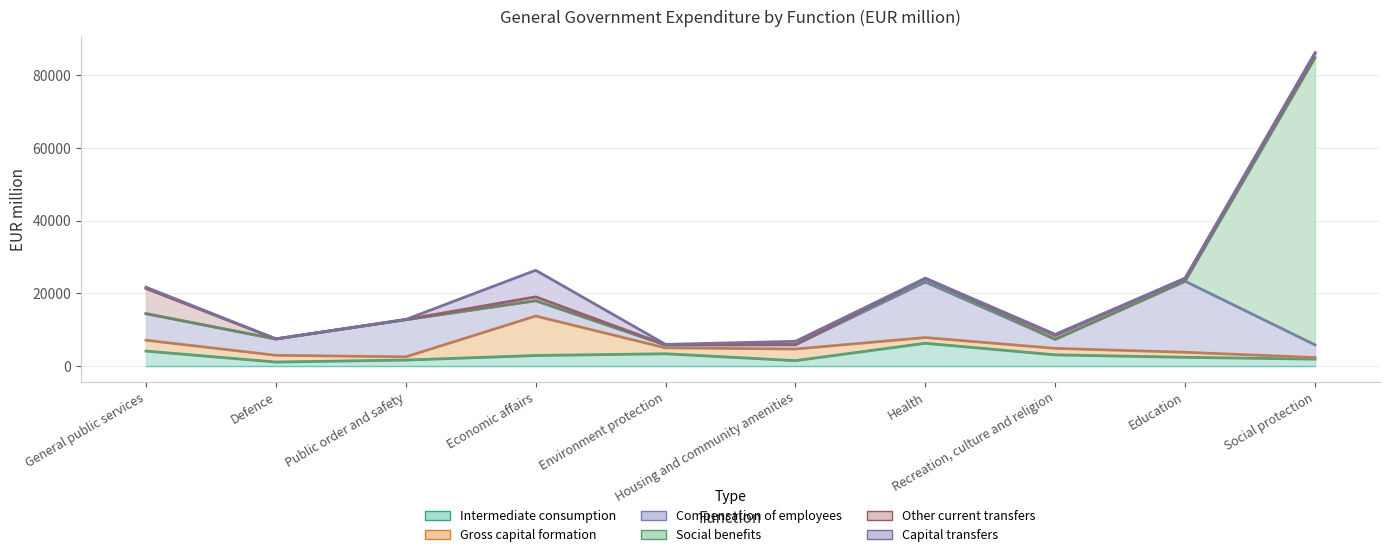

After their last crossing, which series has the higher values: Compensation of employees or Social benefits?

Social benefits